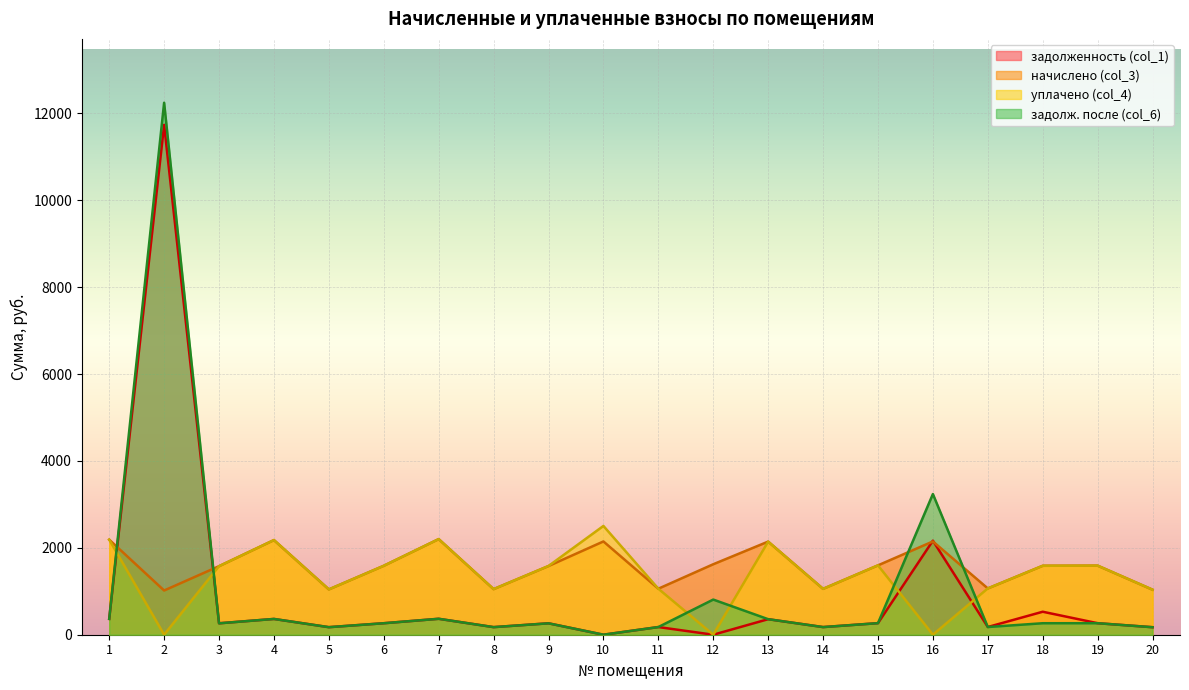

Which series has the largest range (max minus min)?

задолж. после (col_6)